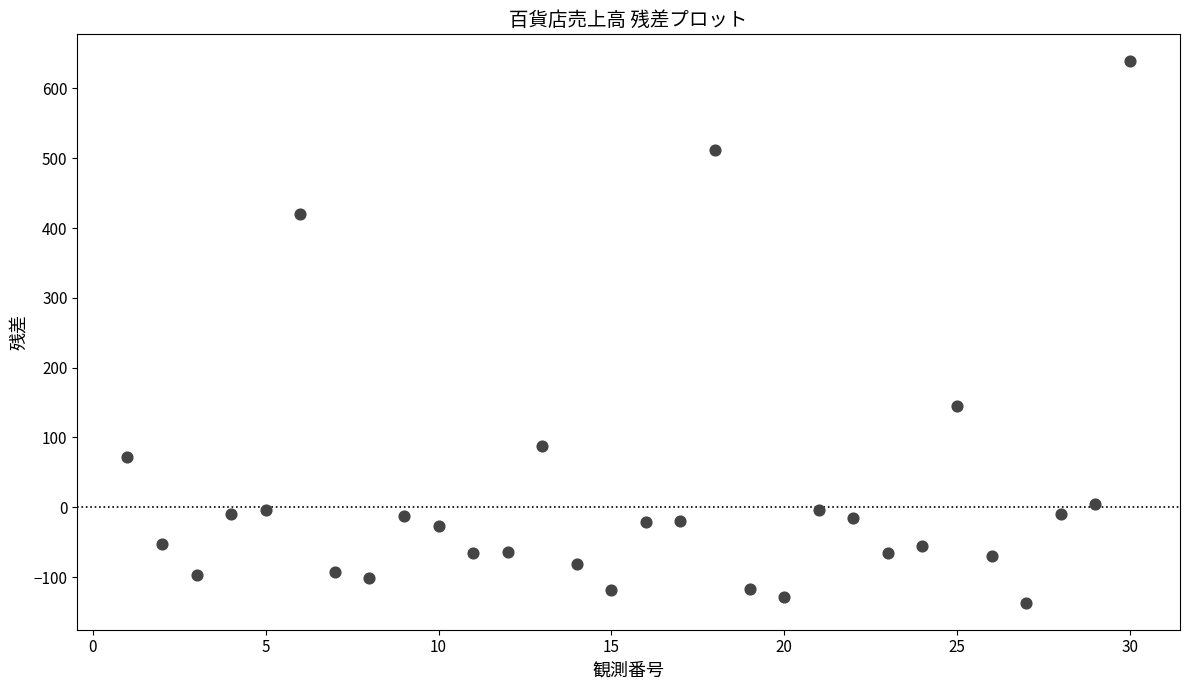

What Y value in the scatter plot is closest to 251?

144.4